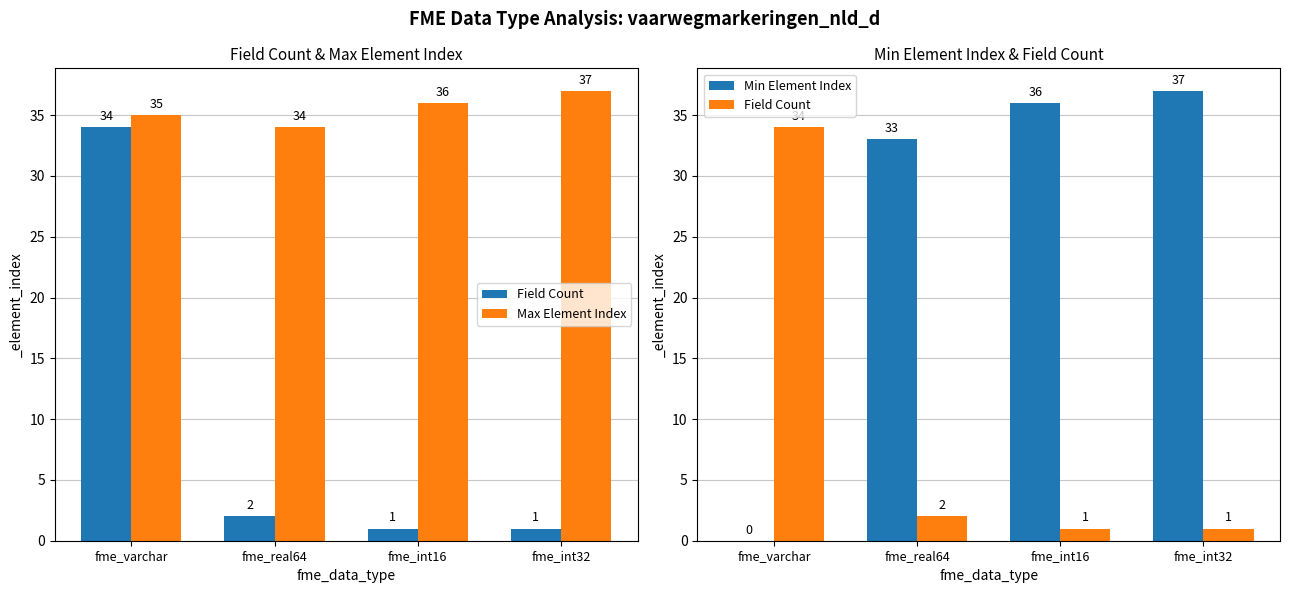

What position from the right is fme_real64?

3